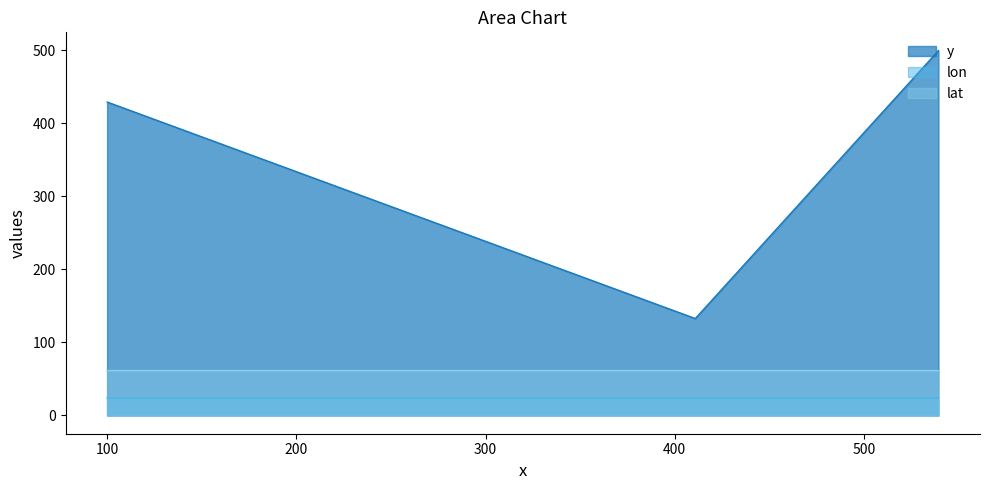

What is the label of the 2nd point from the left?

410.82589285779